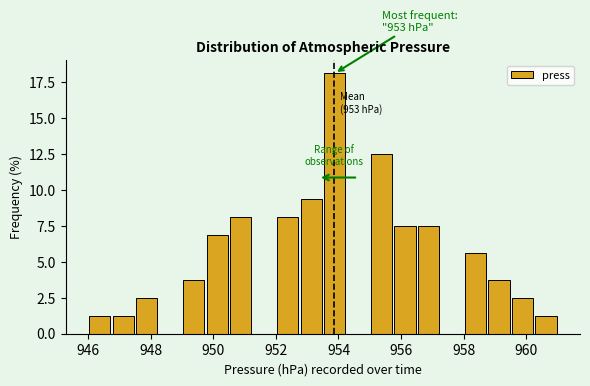

Around what value on the x-axis is the tallest bar? Give the approximate position of its centre, as read against the axis.

953.8